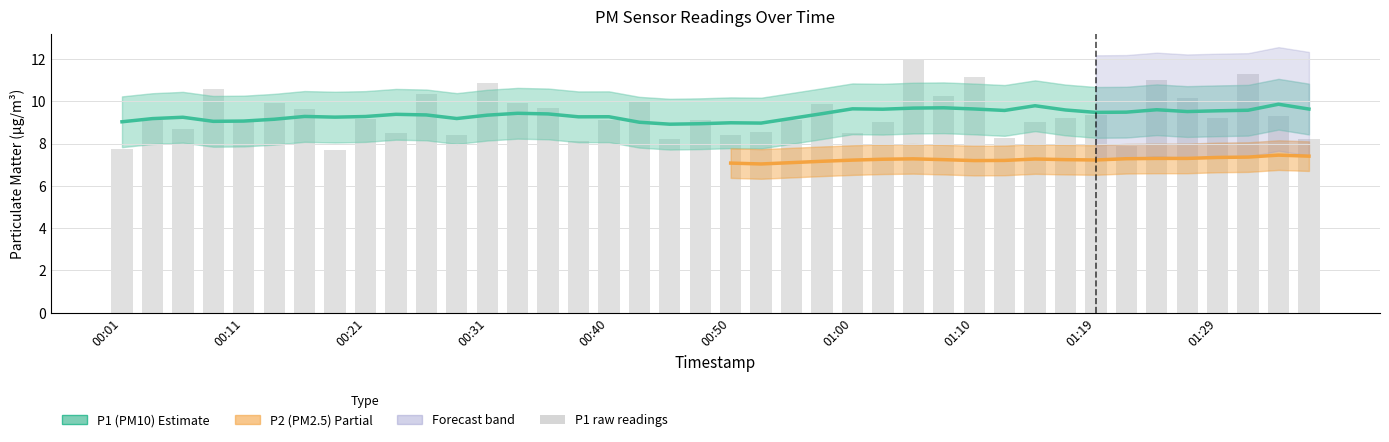

Reading left to right, transcribe all the data shown in this chart.

00:01=7.7	00:04=9.1	00:06=8.7	00:08=10.6	00:11=9.0	00:13=9.9	00:16=9.6	00:18=7.7	00:21=9.2	00:23=8.5	00:25=10.3	00:28=8.4	00:31=10.9	00:33=9.9	00:36=9.7	00:38=8.1	00:40=9.1	00:43=10.0	00:45=8.2	00:48=9.1	00:50=8.4	00:53=8.5	00:55=9.1	00:57=9.9	01:00=8.5	01:02=9.0	01:05=12.0	01:07=10.2	01:10=11.2	01:12=8.3	01:14=9.0	01:17=9.2	01:19=9.4	01:22=7.9	01:24=11.0	01:27=10.2	01:29=9.2	01:31=11.3	01:34=9.3	01:36=8.2